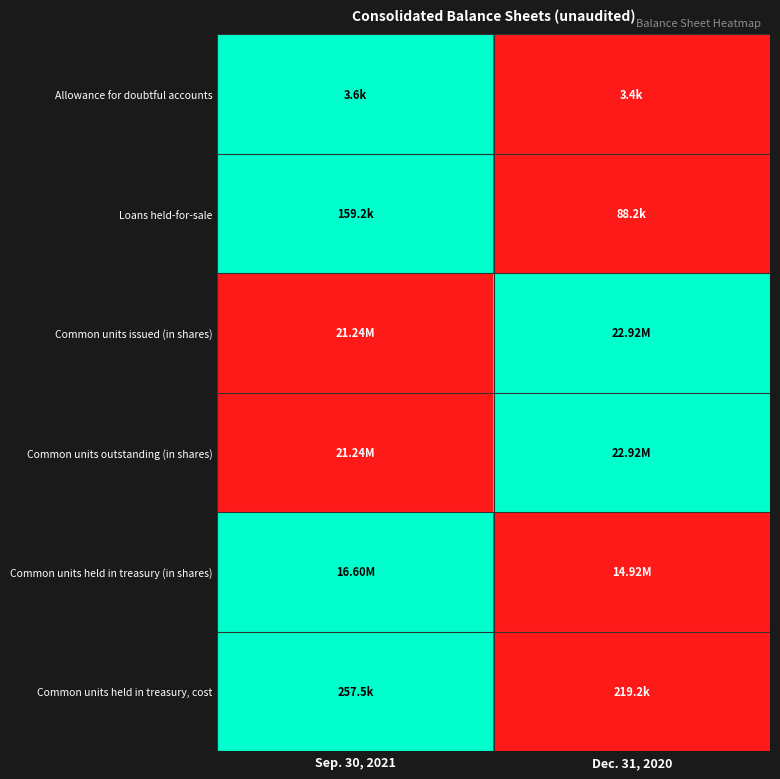

Reading left to right, extract all data points from this chart.

Allowance for doubtful accounts: Sep. 30, 2021=1	Dec. 31, 2020=0
Loans held-for-sale: Sep. 30, 2021=1	Dec. 31, 2020=0
Common units issued (in shares): Sep. 30, 2021=0	Dec. 31, 2020=1
Common units outstanding (in shares): Sep. 30, 2021=0	Dec. 31, 2020=1
Common units held in treasury (in shares): Sep. 30, 2021=1	Dec. 31, 2020=0
Common units held in treasury, cost: Sep. 30, 2021=1	Dec. 31, 2020=0